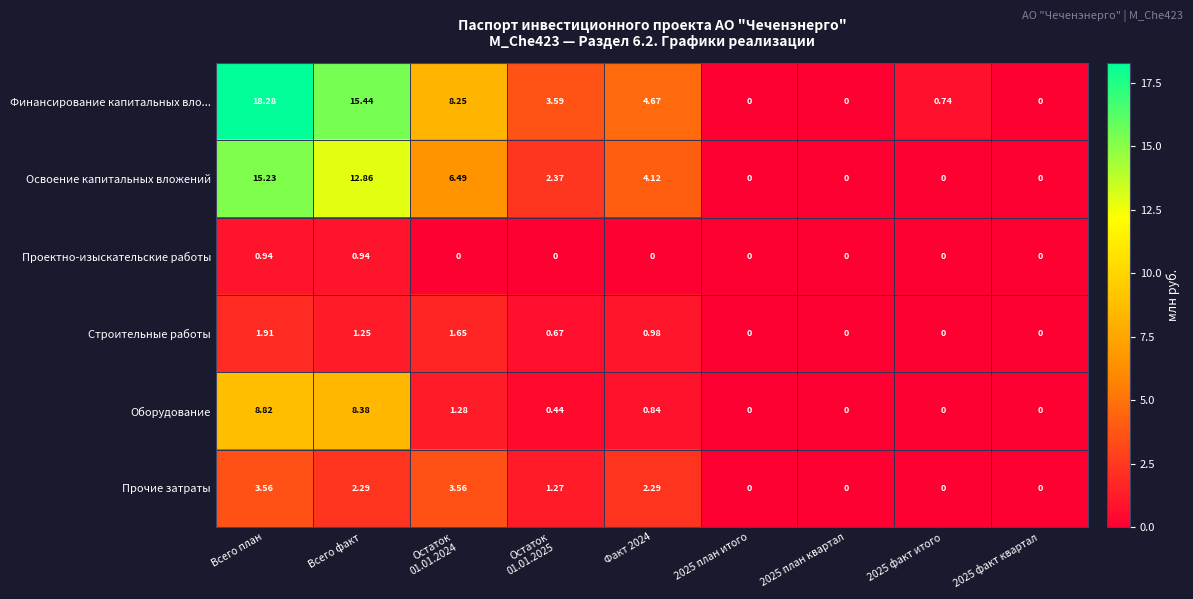

Which series has the widest spread of values?

Финансирование капитальных вло...